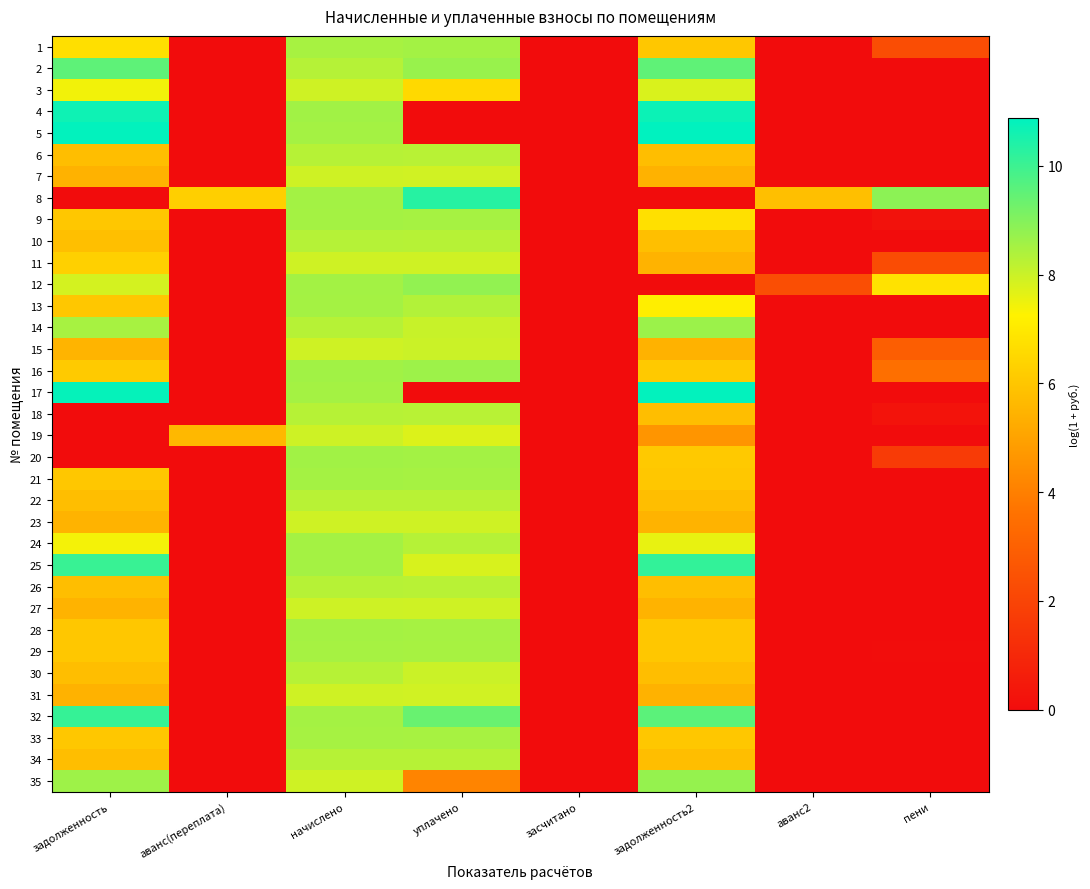

Reading left to right, what are all the values shown in this chart?

1: задолженность=6.7	аванс(переплата)=0.0	начислено=8.5	уплачено=8.6	засчитано=0.0	задолженность2=6.0	аванс2=0.0	пени=2.3
2: задолженность=9.5	аванс(переплата)=0.0	начислено=8.3	уплачено=8.7	засчитано=0.0	задолженность2=9.5	аванс2=0.0	пени=0.0
3: задолженность=7.4	аванс(переплата)=0.0	начислено=7.9	уплачено=6.5	засчитано=0.0	задолженность2=7.8	аванс2=0.0	пени=0.0
4: задолженность=10.6	аванс(переплата)=0.0	начислено=8.6	уплачено=0.0	засчитано=0.0	задолженность2=10.7	аванс2=0.0	пени=0.0
5: задолженность=10.8	аванс(переплата)=0.0	начислено=8.5	уплачено=0.0	засчитано=0.0	задолженность2=10.9	аванс2=0.0	пени=0.0
6: задолженность=5.8	аванс(переплата)=0.0	начислено=8.3	уплачено=8.3	засчитано=0.0	задолженность2=5.8	аванс2=0.0	пени=0.0
7: задолженность=5.5	аванс(переплата)=0.0	начислено=7.9	уплачено=7.9	засчитано=0.0	задолженность2=5.5	аванс2=0.0	пени=0.0
8: задолженность=0.0	аванс(переплата)=6.3	начислено=8.5	уплачено=10.3	засчитано=0.0	задолженность2=0.0	аванс2=5.8	пени=8.9
9: задолженность=6.0	аванс(переплата)=0.0	начислено=8.5	уплачено=8.5	засчитано=0.0	задолженность2=6.7	аванс2=0.0	пени=0.2
10: задолженность=5.8	аванс(переплата)=0.0	начислено=8.3	уплачено=8.3	засчитано=0.0	задолженность2=5.8	аванс2=0.0	пени=0.0
11: задолженность=6.3	аванс(переплата)=0.0	начислено=7.9	уплачено=7.9	засчитано=0.0	задолженность2=5.5	аванс2=0.0	пени=2.3
12: задолженность=7.9	аванс(переплата)=0.0	начислено=8.5	уплачено=8.8	засчитано=0.0	задолженность2=0.0	аванс2=2.3	пени=6.8
13: задолженность=6.1	аванс(переплата)=0.0	начислено=8.5	уплачено=8.3	засчитано=0.0	задолженность2=7.2	аванс2=0.0	пени=0.0
14: задолженность=8.5	аванс(переплата)=0.0	начислено=8.3	уплачено=8.0	засчитано=0.0	задолженность2=8.7	аванс2=0.0	пени=0.0
15: задолженность=5.5	аванс(переплата)=0.0	начислено=7.9	уплачено=8.0	засчитано=0.0	задолженность2=5.5	аванс2=0.0	пени=2.9
16: задолженность=6.1	аванс(переплата)=0.0	начислено=8.6	уплачено=8.6	засчитано=0.0	задолженность2=6.1	аванс2=0.0	пени=3.5
17: задолженность=10.8	аванс(переплата)=0.0	начислено=8.5	уплачено=0.0	засчитано=0.0	задолженность2=10.8	аванс2=0.0	пени=0.0
18: задолженность=0.0	аванс(переплата)=0.0	начислено=8.3	уплачено=8.3	засчитано=0.0	задолженность2=5.8	аванс2=0.0	пени=0.3
19: задолженность=0.0	аванс(переплата)=5.6	начислено=8.0	уплачено=7.8	засчитано=0.0	задолженность2=4.6	аванс2=0.0	пени=0.0
20: задолженность=0.0	аванс(переплата)=0.0	начислено=8.6	уплачено=8.6	засчитано=0.0	задолженность2=6.1	аванс2=0.0	пени=1.7
21: задолженность=6.0	аванс(переплата)=0.0	начислено=8.5	уплачено=8.5	засчитано=0.0	задолженность2=6.0	аванс2=0.0	пени=0.0
22: задолженность=5.8	аванс(переплата)=0.0	начислено=8.3	уплачено=8.3	засчитано=0.0	задолженность2=5.8	аванс2=0.0	пени=0.0
23: задолженность=5.5	аванс(переплата)=0.0	начислено=7.9	уплачено=7.9	засчитано=0.0	задолженность2=5.5	аванс2=0.0	пени=0.0
24: задолженность=7.4	аванс(переплата)=0.0	начислено=8.5	уплачено=8.3	засчитано=0.0	задолженность2=7.6	аванс2=0.0	пени=0.0
25: задолженность=10.1	аванс(переплата)=0.0	начислено=8.5	уплачено=7.8	засчитано=0.0	задолженность2=10.1	аванс2=0.0	пени=0.0
26: задолженность=5.8	аванс(переплата)=0.0	начислено=8.3	уплачено=8.3	засчитано=0.0	задолженность2=5.8	аванс2=0.0	пени=0.0
27: задолженность=5.5	аванс(переплата)=0.0	начислено=8.0	уплачено=7.9	засчитано=0.0	задолженность2=5.5	аванс2=0.0	пени=0.0
28: задолженность=6.0	аванс(переплата)=0.0	начислено=8.5	уплачено=8.5	засчитано=0.0	задолженность2=6.0	аванс2=0.0	пени=0.0
29: задолженность=6.0	аванс(переплата)=0.0	начислено=8.5	уплачено=8.5	засчитано=0.0	задолженность2=6.0	аванс2=0.0	пени=0.0
30: задолженность=5.8	аванс(переплата)=0.0	начислено=8.3	уплачено=8.0	засчитано=0.0	задолженность2=5.8	аванс2=0.0	пени=0.0
31: задолженность=5.4	аванс(переплата)=0.0	начислено=7.9	уплачено=7.9	засчитано=0.0	задолженность2=5.4	аванс2=0.0	пени=0.0
32: задолженность=10.1	аванс(переплата)=0.0	начислено=8.5	уплачено=9.4	засчитано=0.0	задолженность2=9.6	аванс2=0.0	пени=0.0
33: задолженность=6.0	аванс(переплата)=0.0	начислено=8.5	уплачено=8.5	засчитано=0.0	задолженность2=6.0	аванс2=0.0	пени=0.0
34: задолженность=5.8	аванс(переплата)=0.0	начислено=8.3	уплачено=8.3	засчитано=0.0	задолженность2=5.8	аванс2=0.0	пени=0.0
35: задолженность=8.6	аванс(переплата)=0.0	начислено=7.9	уплачено=4.1	засчитано=0.0	задолженность2=8.8	аванс2=0.0	пени=0.0